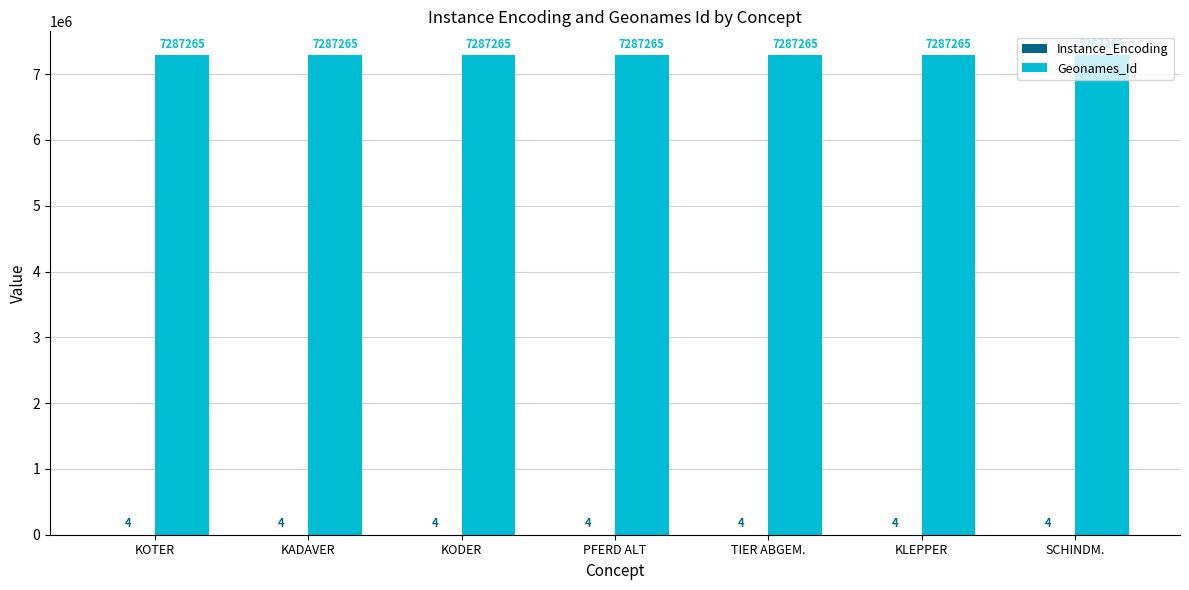

What is the sum of the Geonames_Id values at KOTER and SCHINDM.?

14574530